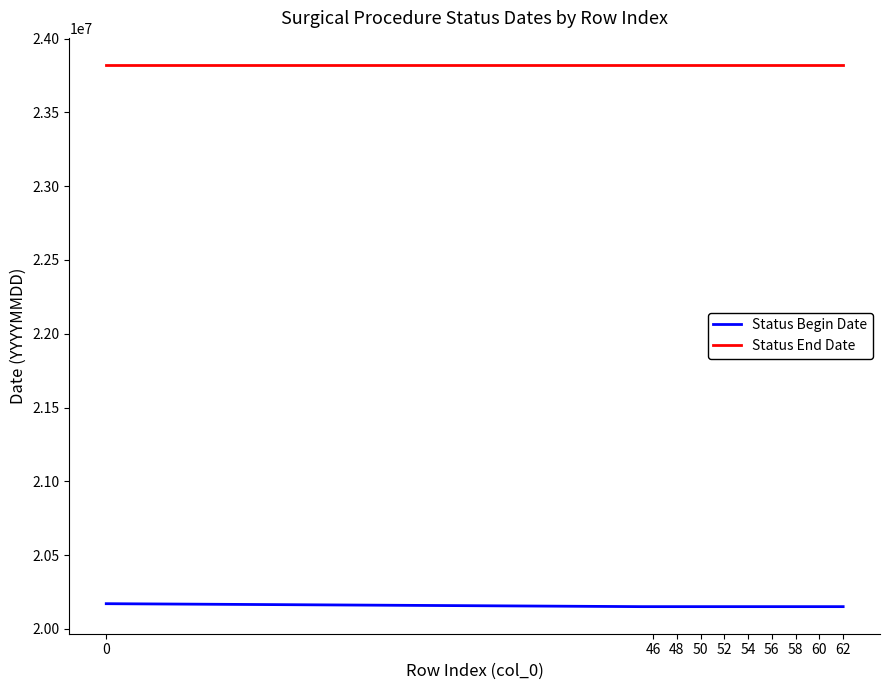

True or false: Status Begin Date and Status End Date intersect in this chart.

False